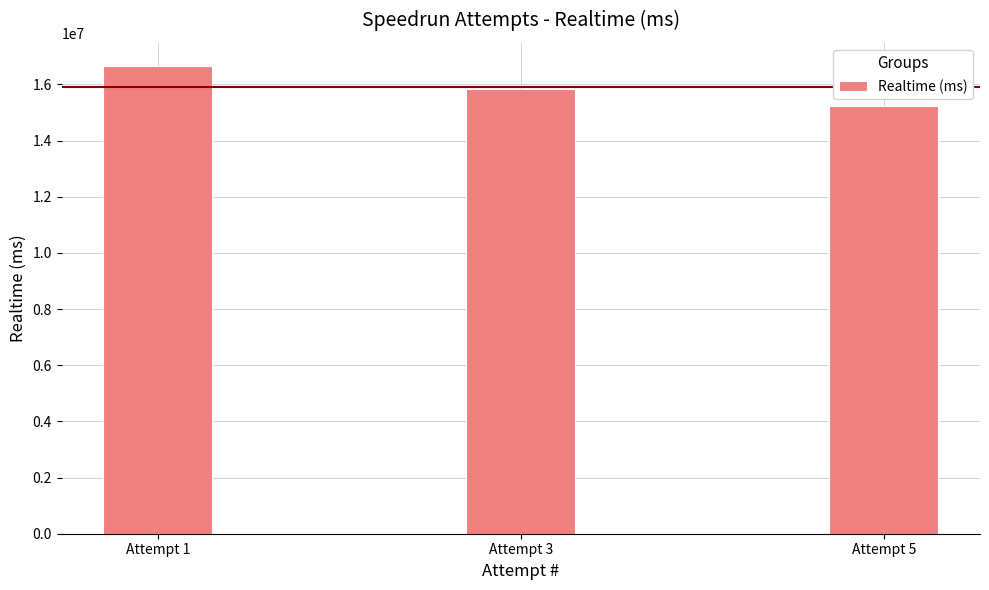

Which category has the highest value across all series?

Attempt 1